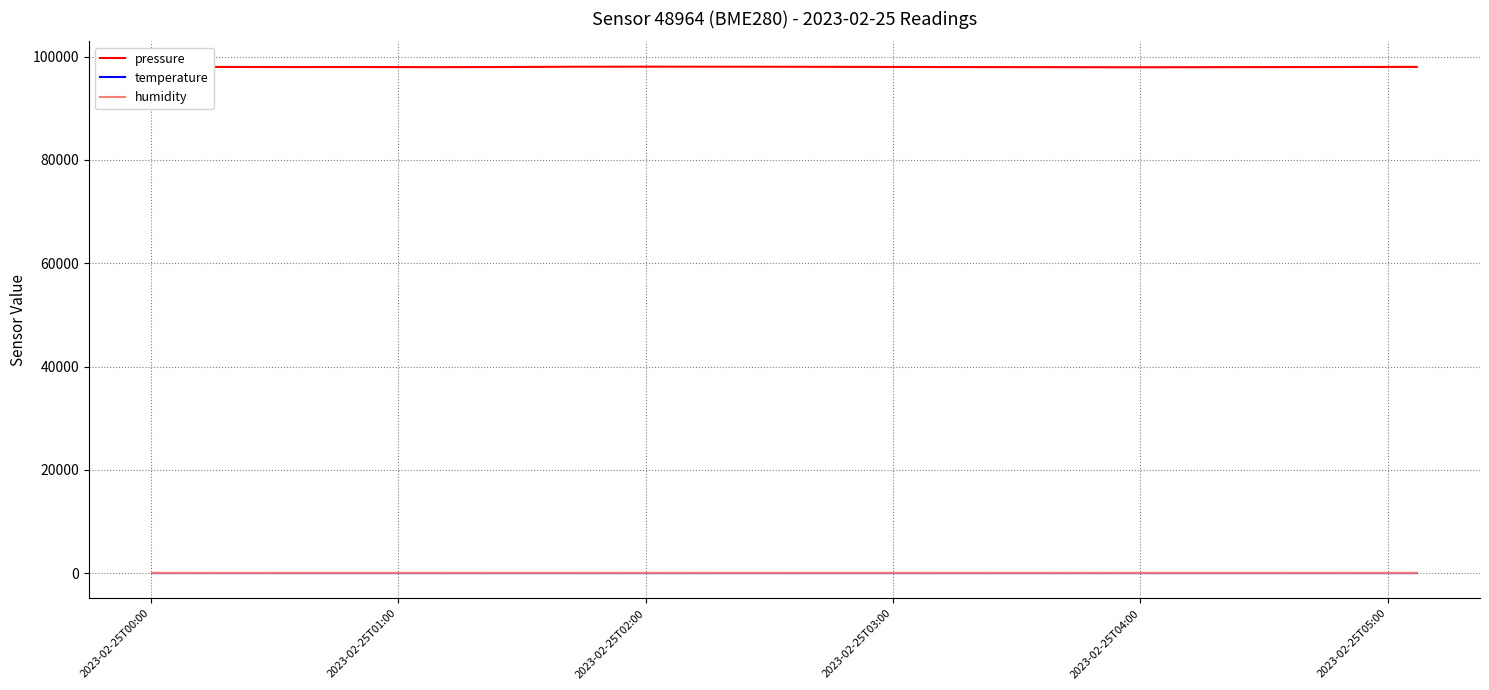

True or false: pressure and temperature intersect in this chart.

False